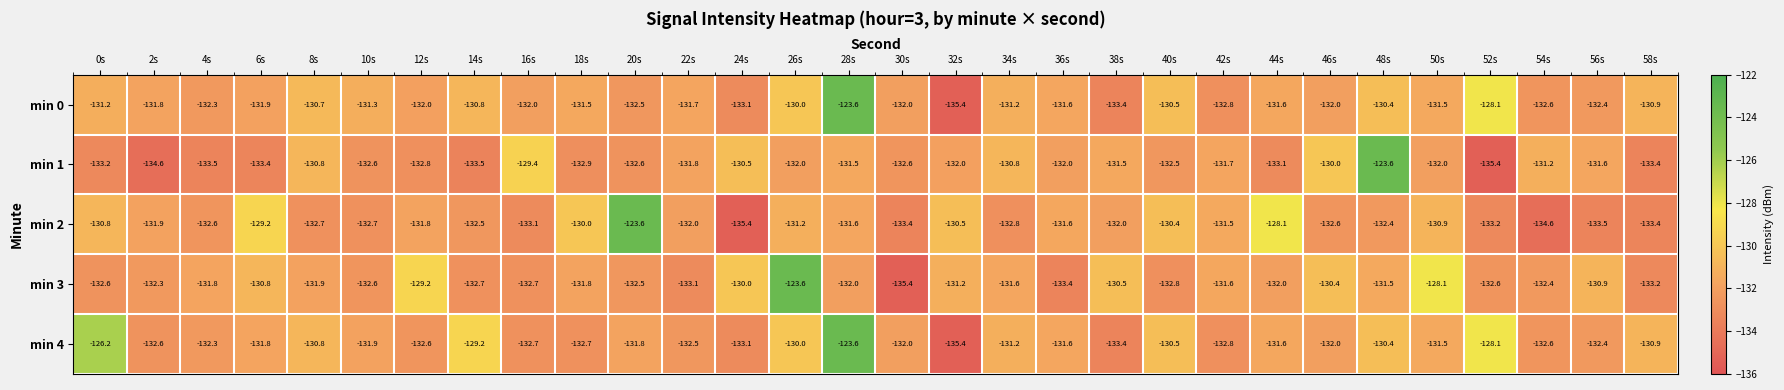

What value does the min 0 series have at 22s?

-131.7